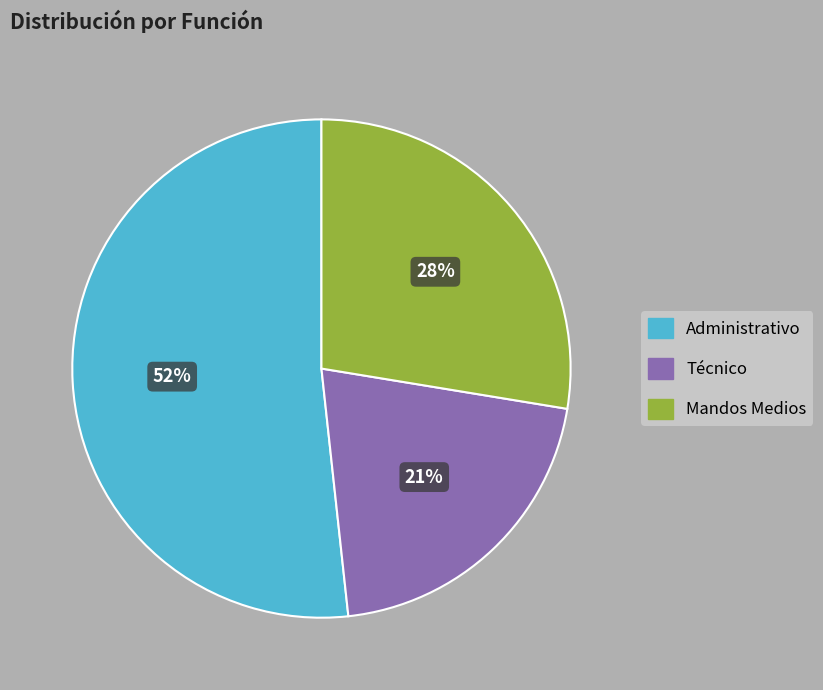

Count the number of slices in the pie.

3